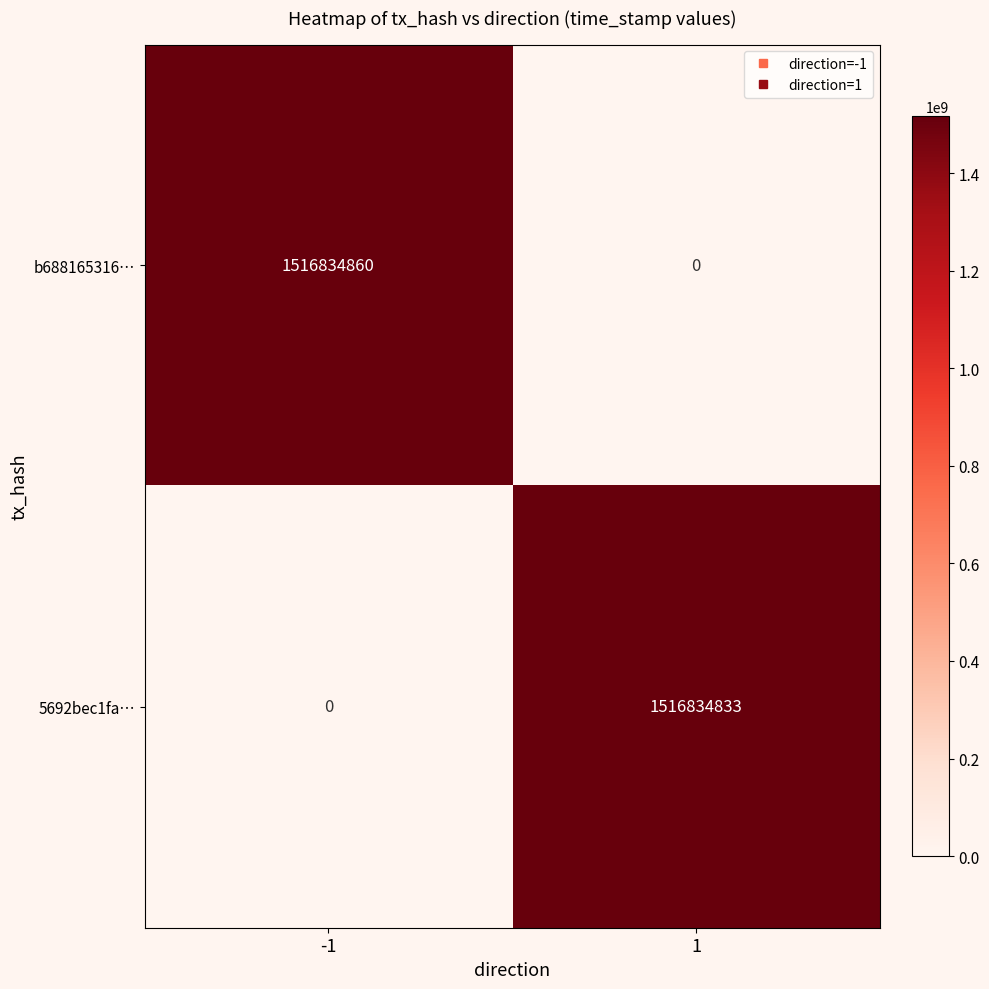

Rank the series at -1 from lowest to highest value.

5692bec1fa7bc76763308eeb97bf8abc78e4d2e, b6881653168f339e958f99c46947ca239c3c153